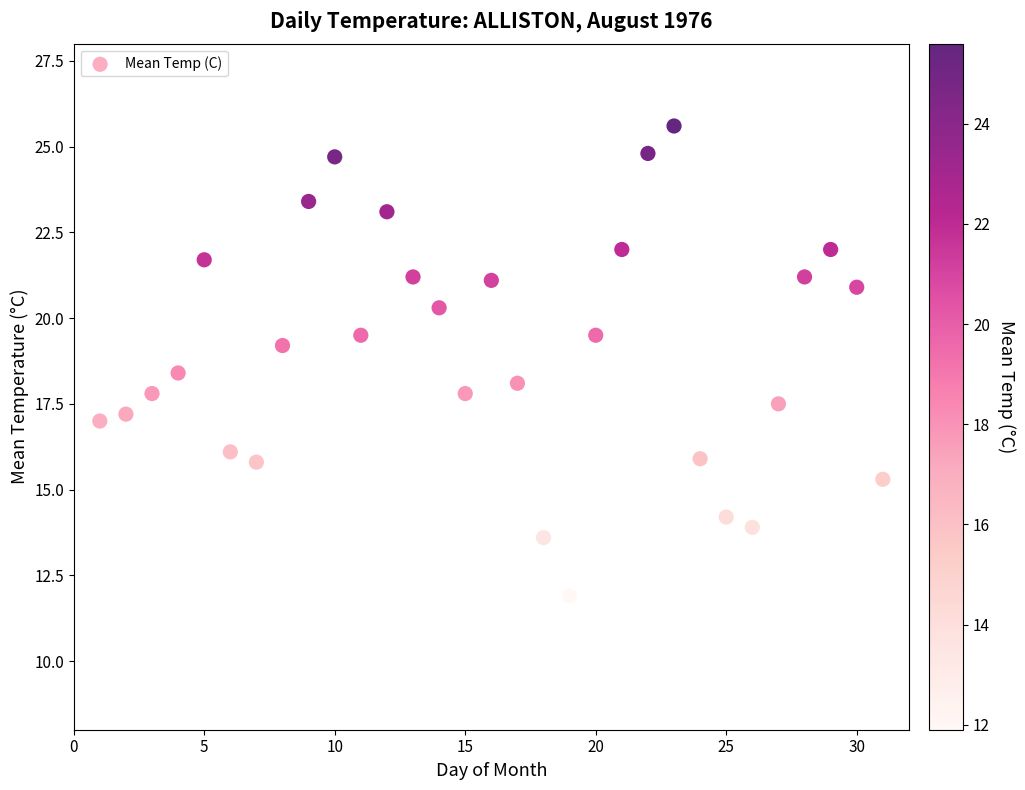

What is the range of X values (max minus min)?

30.0